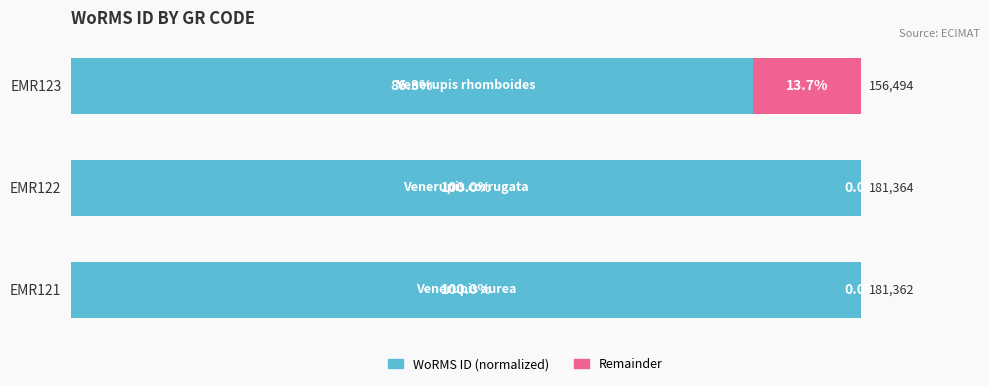

Where is WoRMS ID (normalized) nearest to the value 93?

EMR123